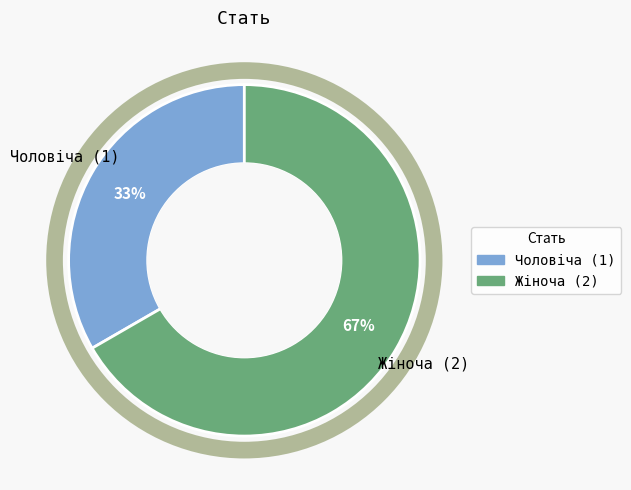

Which slice is the smallest?

Чоловіча